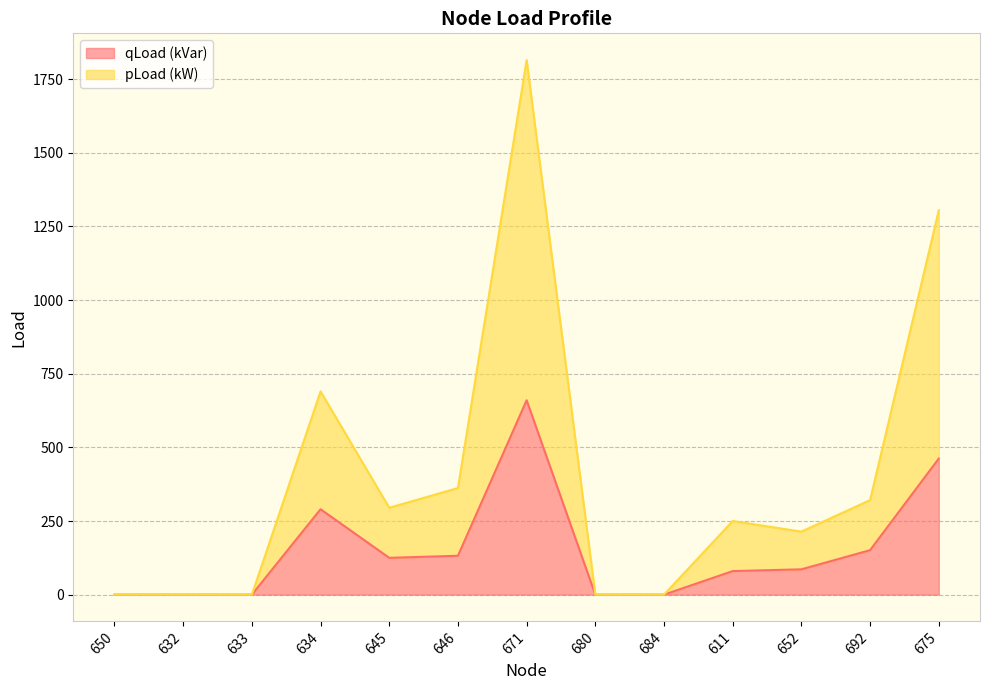

At which label is pLoad (kW) closest to 907?

634